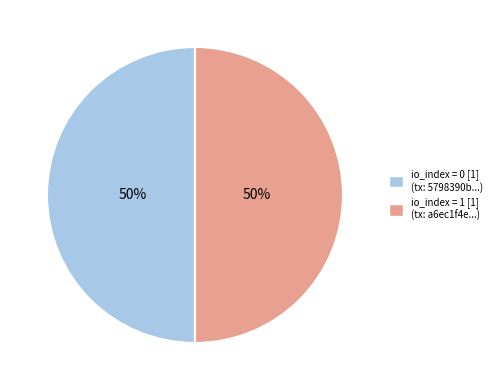

To the nearest percent, what is the difference between the largest and smallest slice percentages?

0%